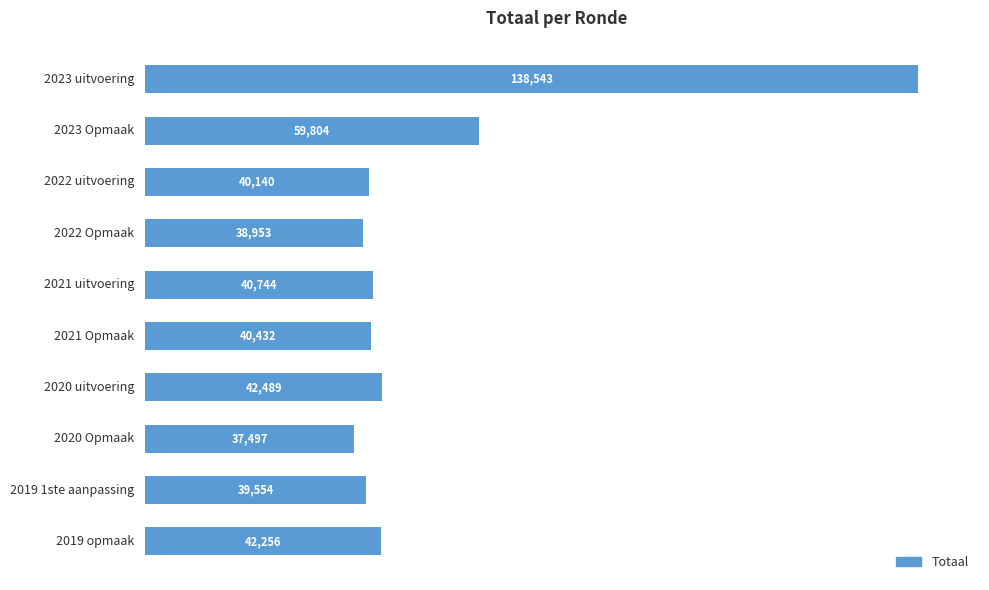

What is the smallest value displayed?

37497